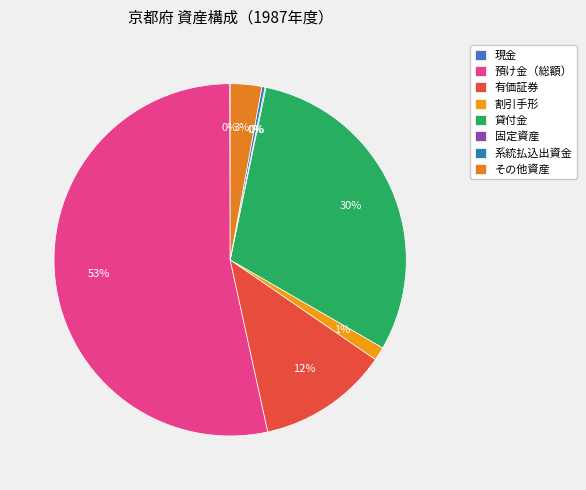

Is the sum of その他資産 and 有価証券 greater than half?

No